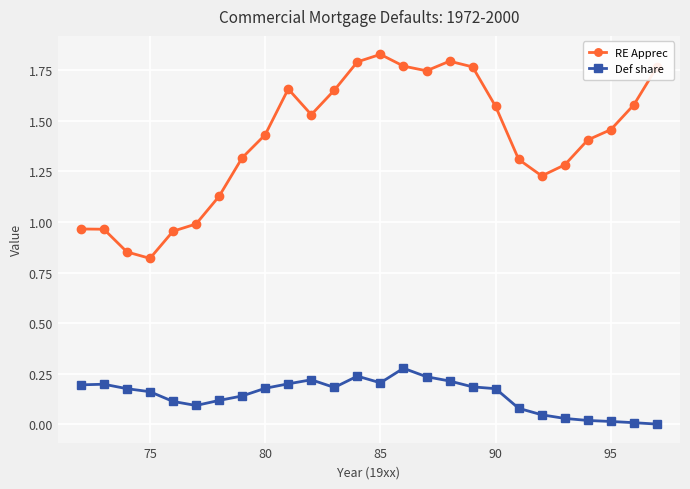

Which series has the largest total across all categories?

RE Apprec